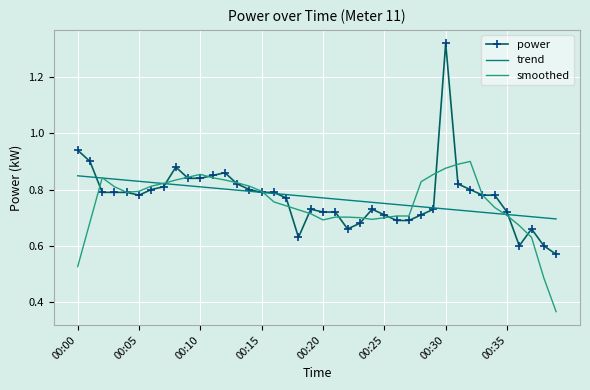

At how many categories does at least one series exceed 0?

40